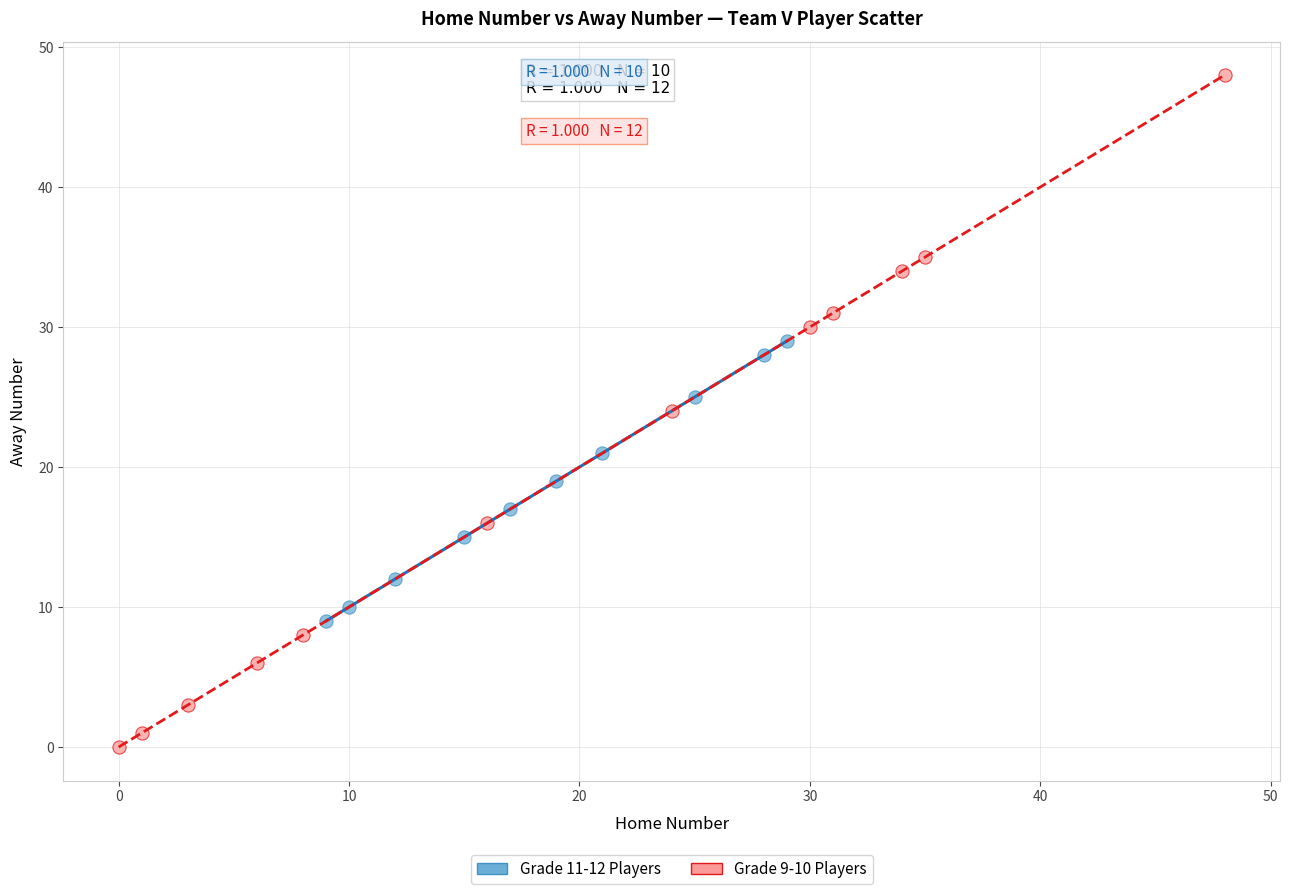

Which series has the widest spread of Y values?

Grade 9-10 Players